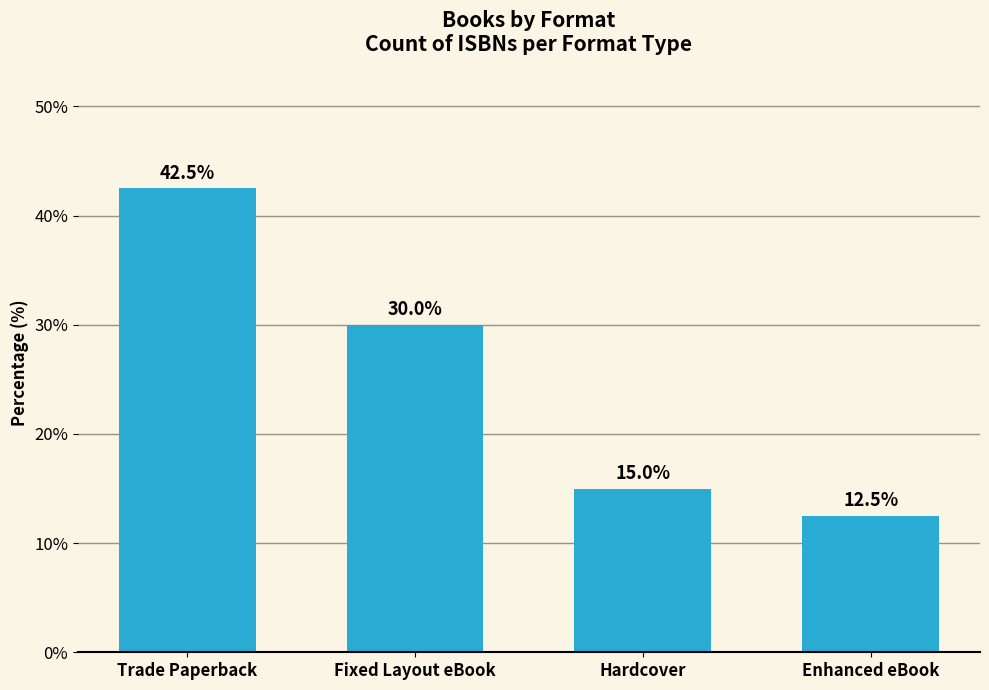

Reading left to right, what are all the values shown in this chart?

Trade Paperback=42.5	Fixed Layout eBook=30.0	Hardcover=15.0	Enhanced eBook=12.5